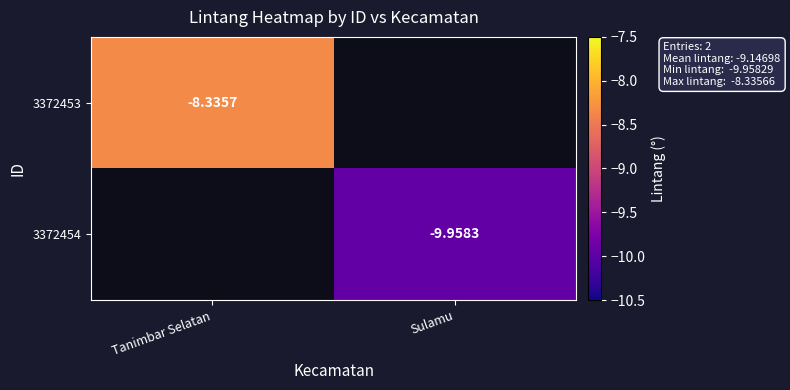

Rank the series at Sulamu from lowest to highest value.

3372453, 3372454